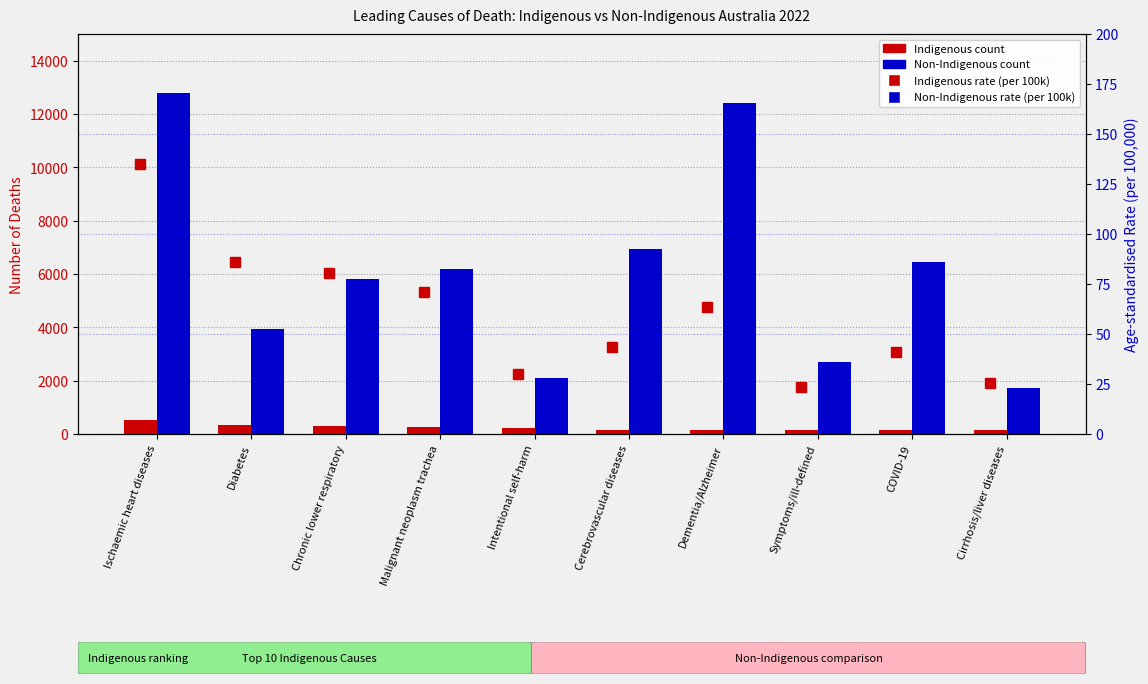

What is the difference between the Non-Indigenous no. values at Chronic lower respiratory and Ischaemic heart diseases?

6987.0